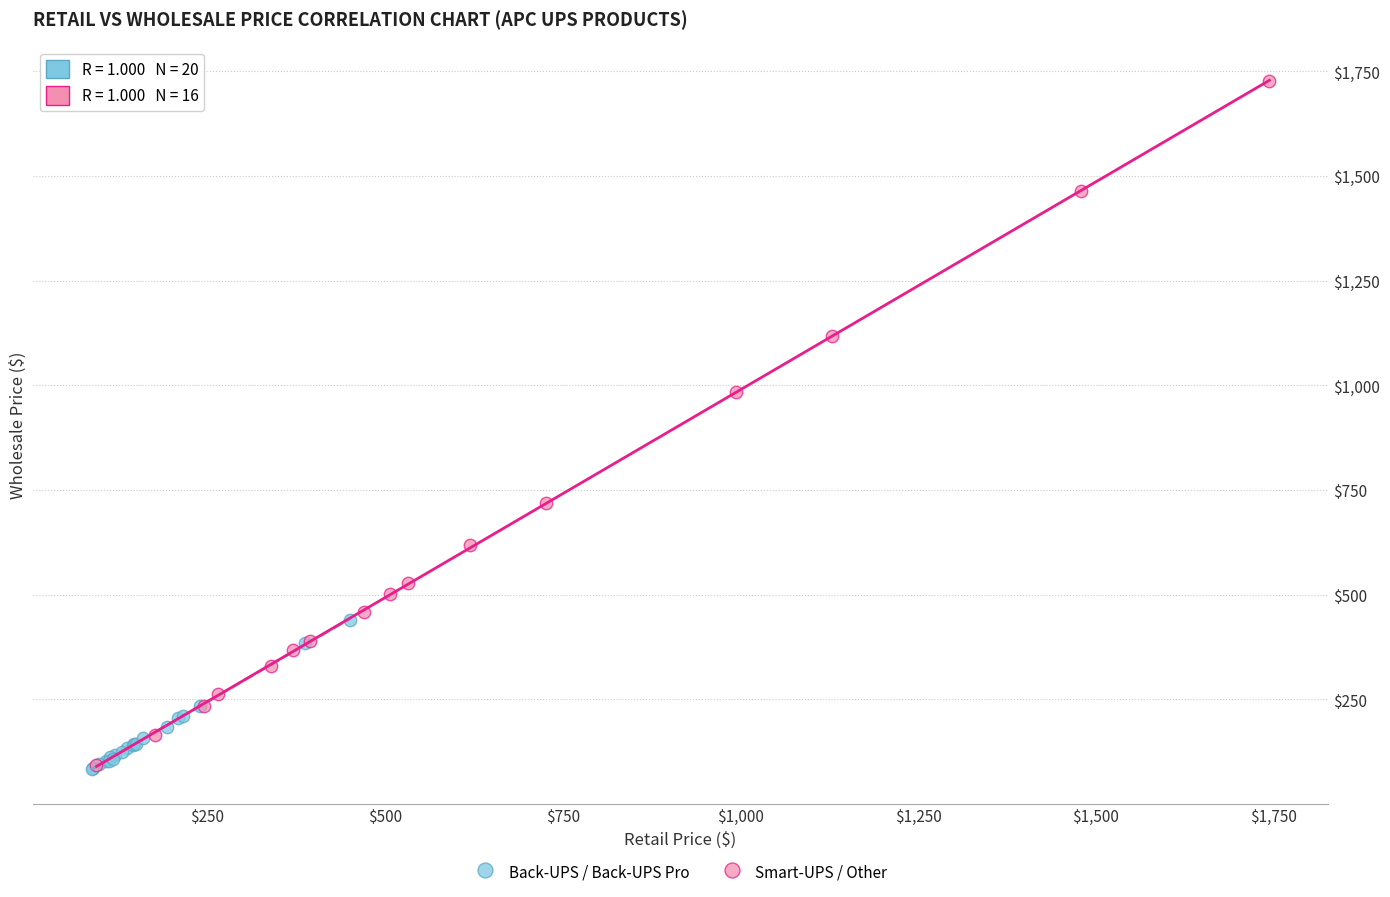

What are all the series names shown in the legend?

Back-UPS / Back-UPS Pro, Smart-UPS / Other